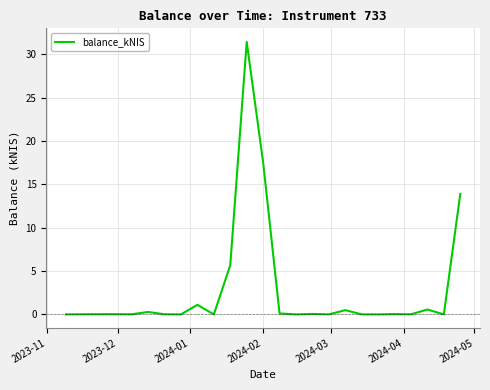

What is the maximum value shown in the chart?

31.4